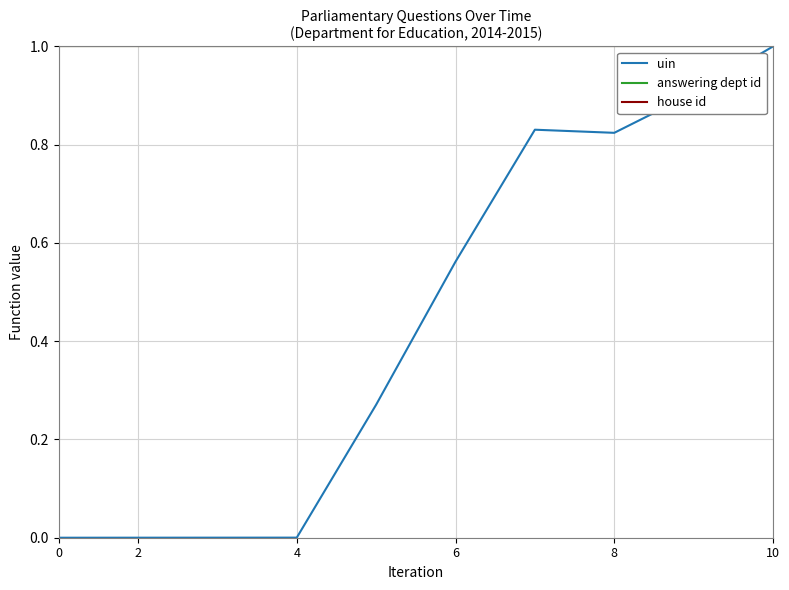

Does the chart display data point markers on the line(s)?

No